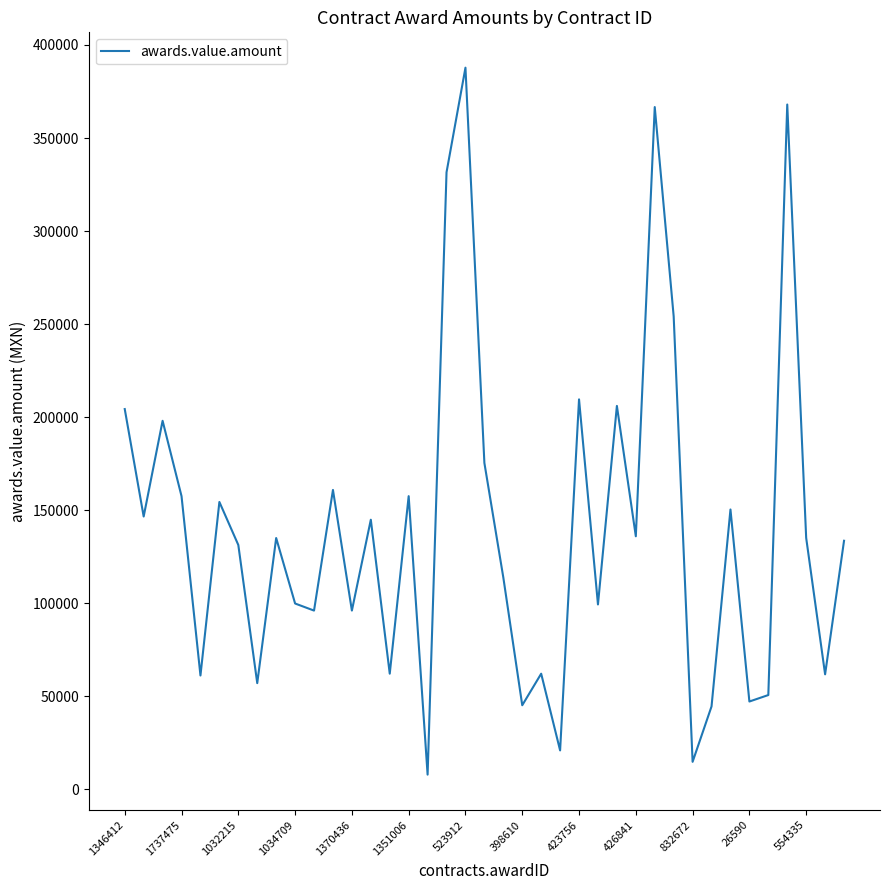

What is the greatest value displayed?

387800.0